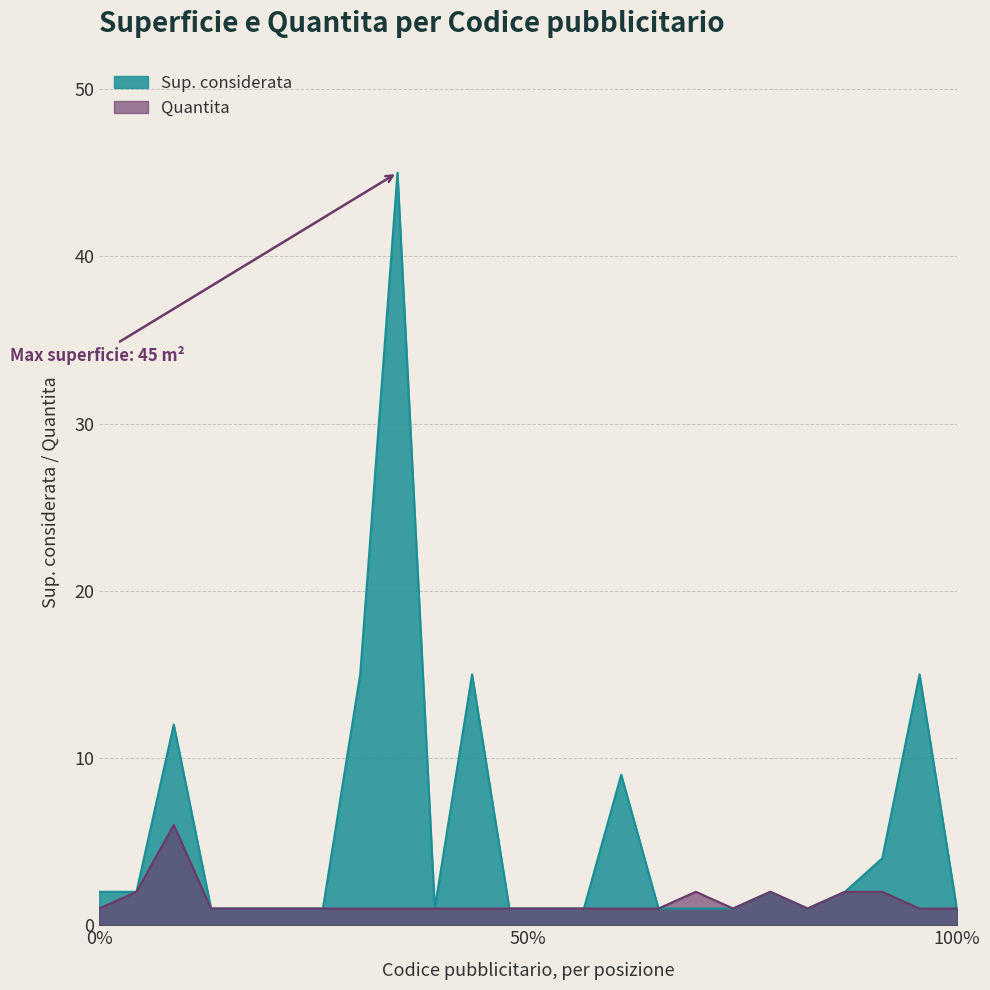

Does the chart display data point markers on the line(s)?

No